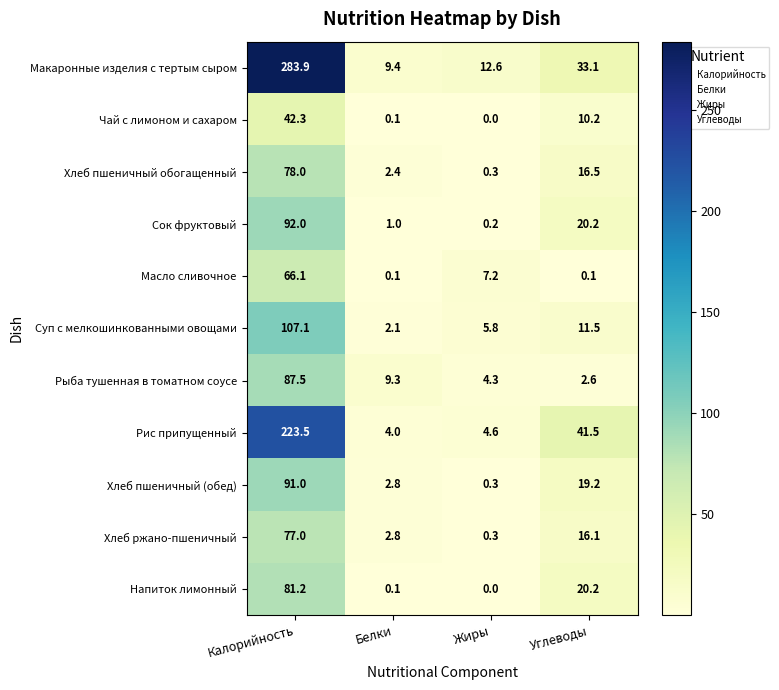

What is the difference between the highest and lowest values at Калорийность?

241.6